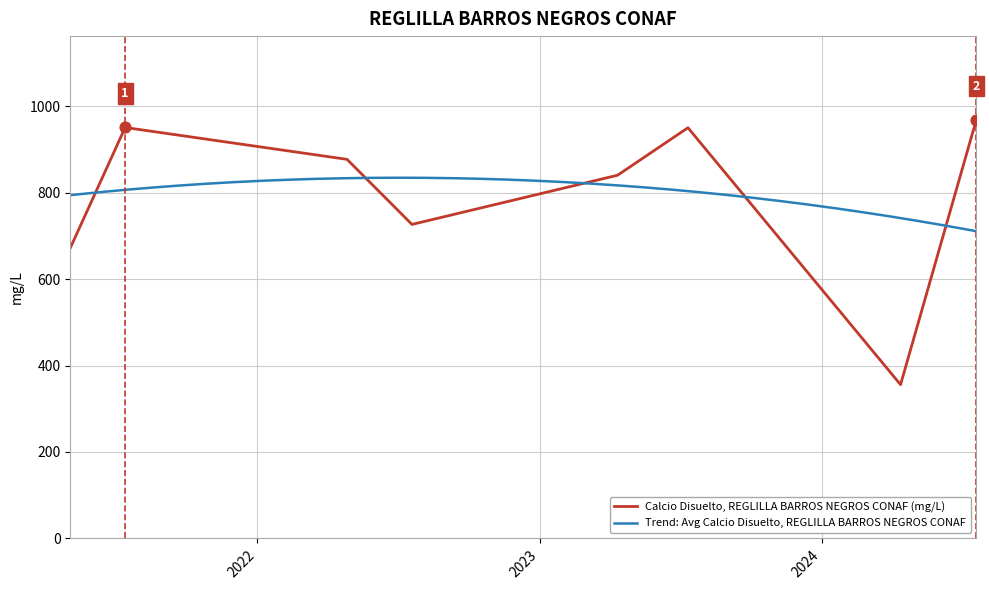

Which has a higher value, 2022-07-20 or 2023-04-12?

2023-04-12